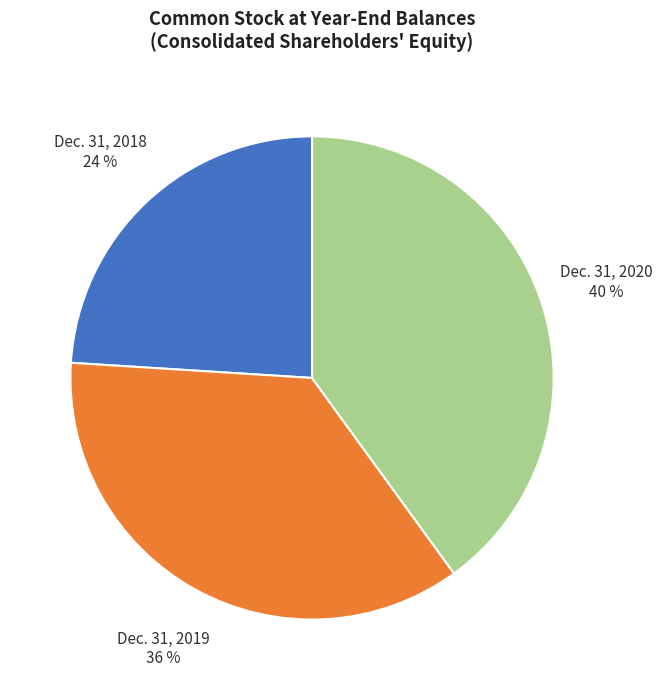

Do Dec. 31, 2018 and Dec. 31, 2020 together represent more than half of the pie?

Yes